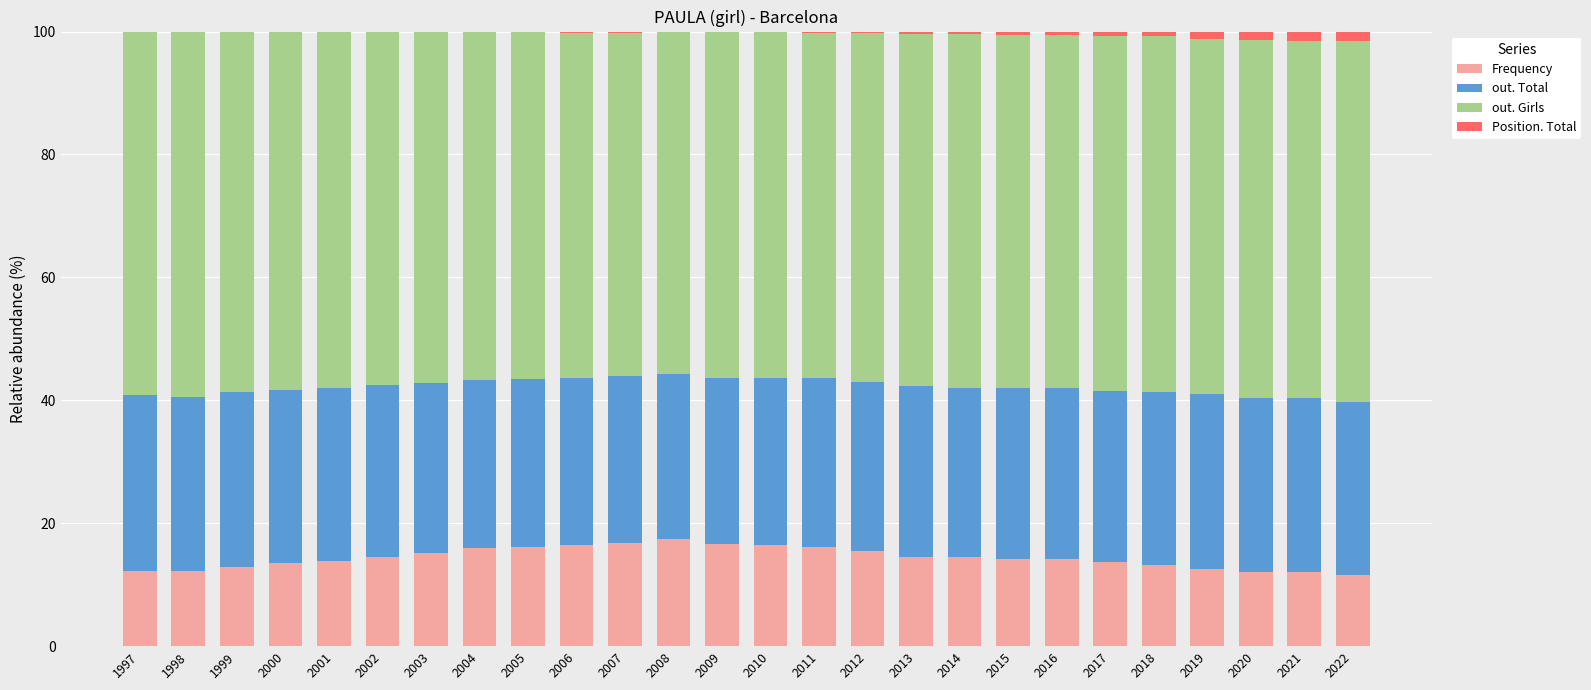

What is the maximum value for Frequency?

17.4